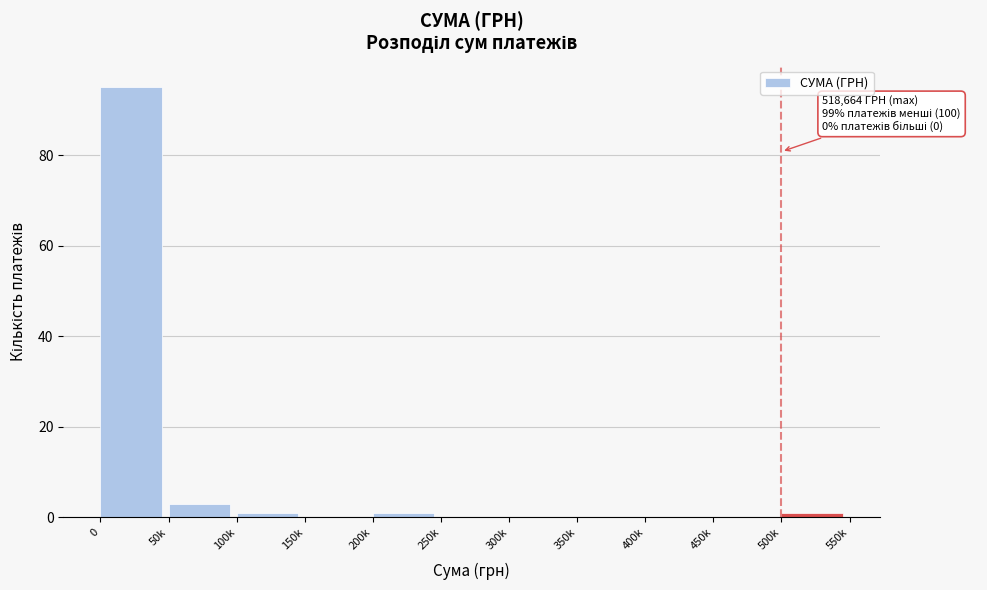

Reading left to right, extract all data points from this chart.

0=95	50k=3	100k=1	150k=0	200k=1	250k=0	300k=0	350k=0	400k=0	450k=0	500k=1